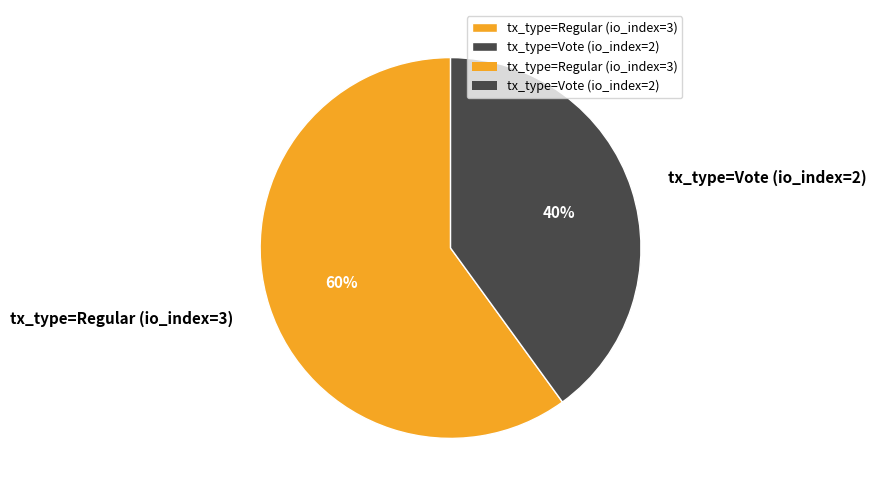

To the nearest percent, what is the combined percentage of tx_type=Regular (io_index=3) and tx_type=Vote (io_index=2)?

100%